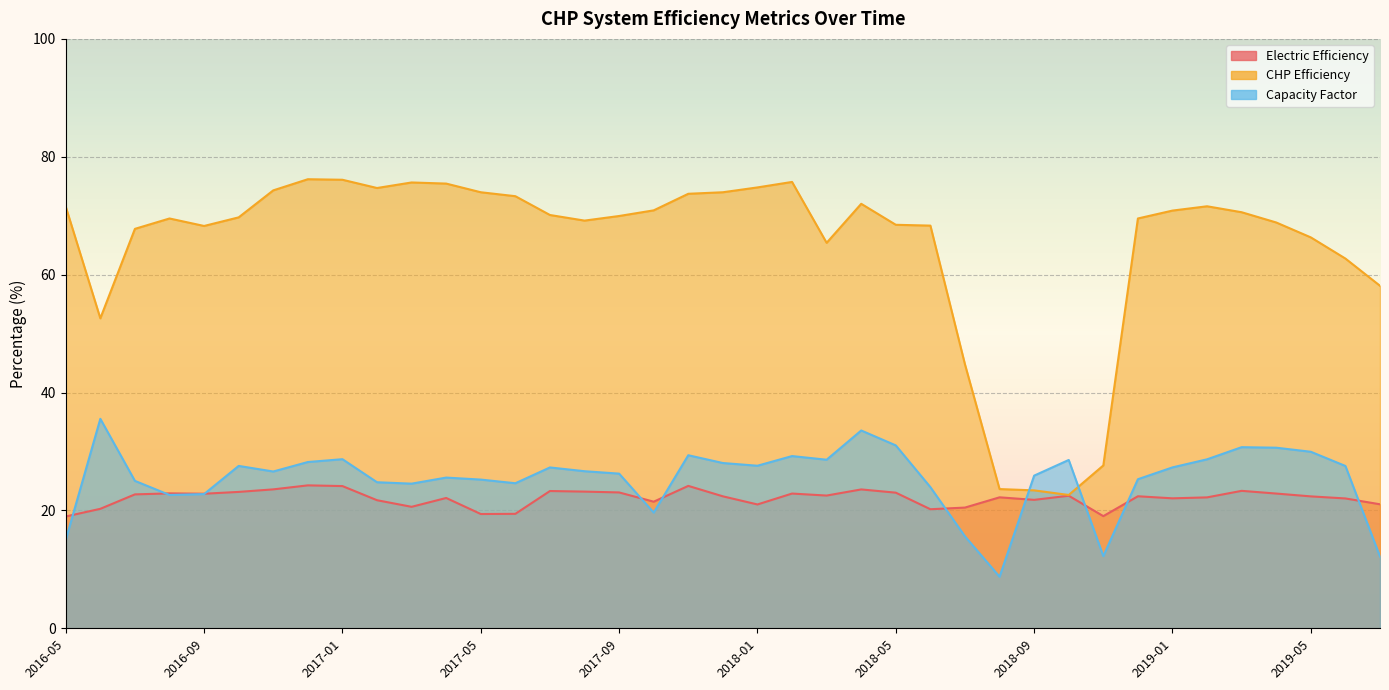

List the series in order of their peak value, highest first.

CHP Efficiency, Capacity Factor, Electric Efficiency